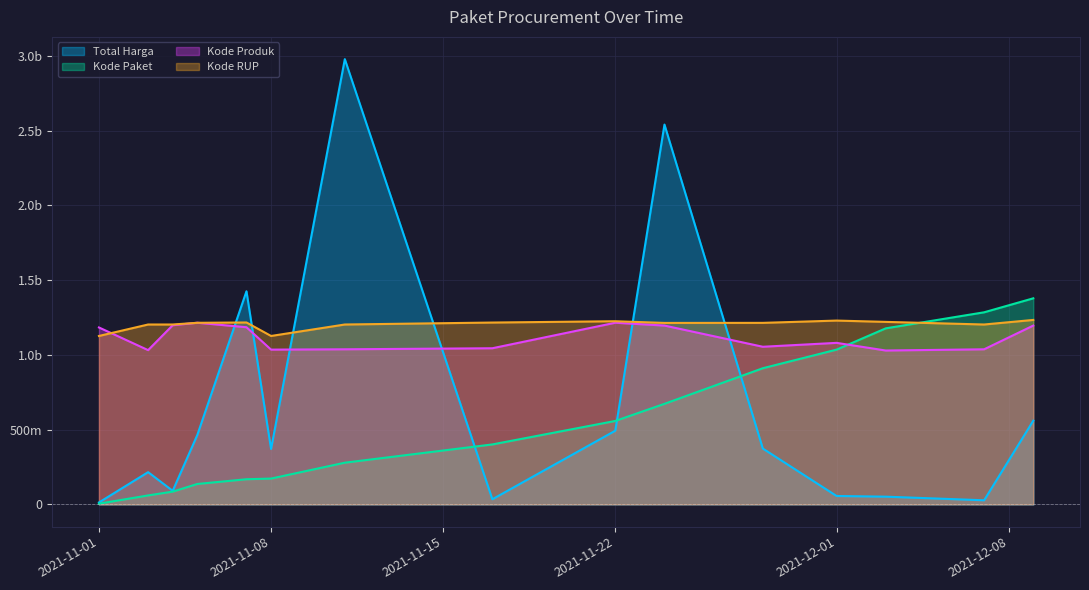

At which label is Total Harga closest to 1495875370?

2021-11-07